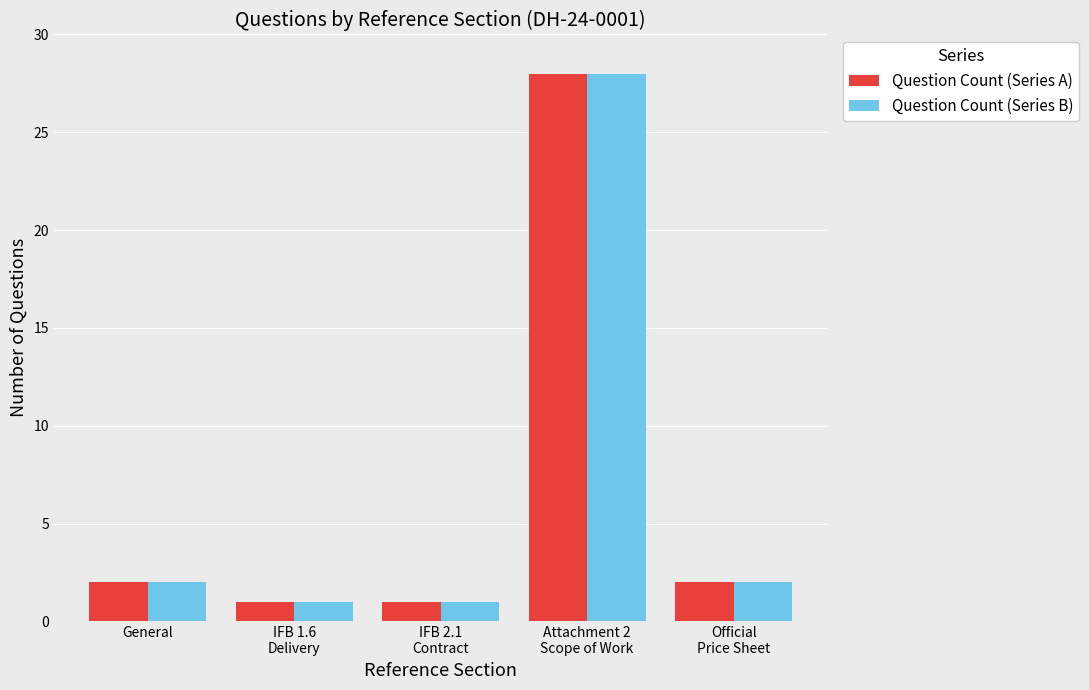

Is it true that Question Count (Series A) equals 2 at General?

True